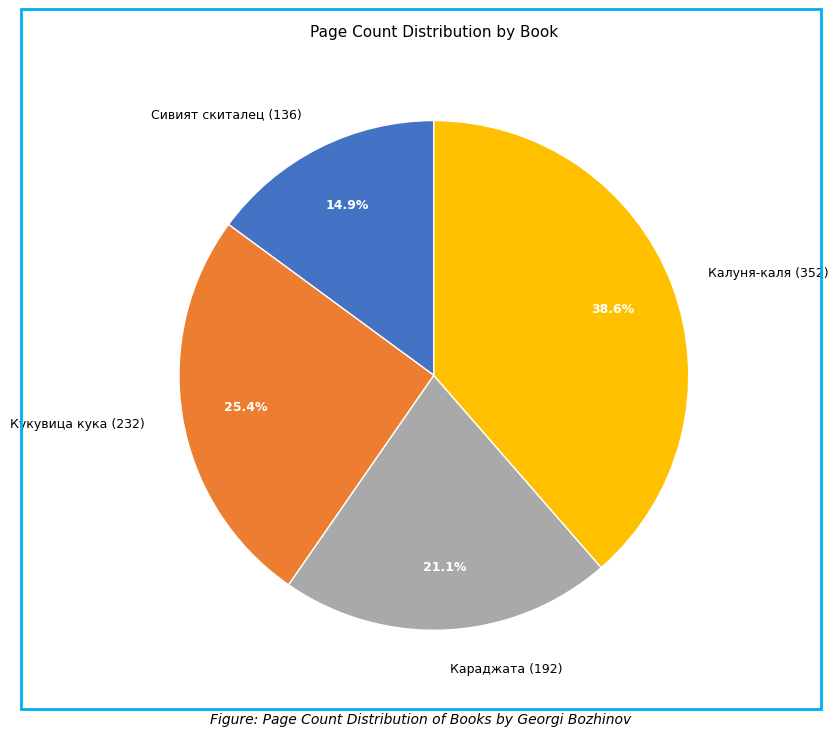

Is it true that Кукувица кука (232) is 19% of the pie?

False